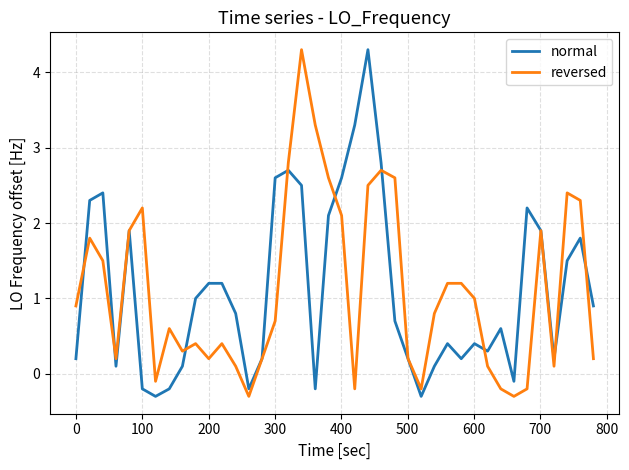

True or false: reversed and normal cross at least once.

True